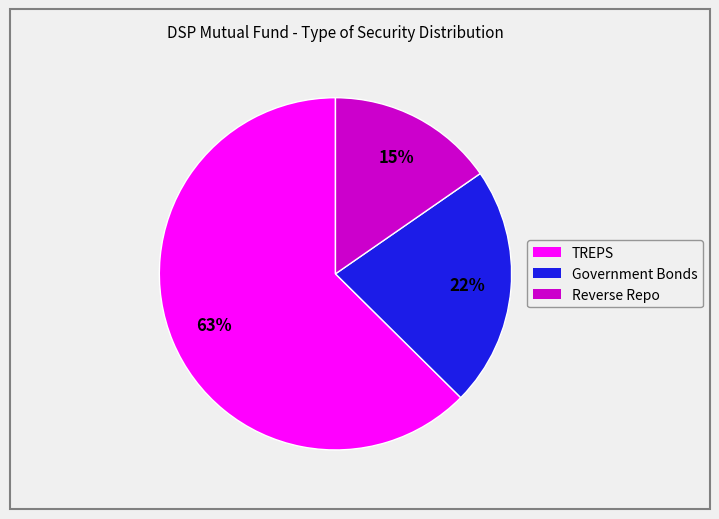

To the nearest percent, what is the difference between the Government Bonds and Reverse Repo slice percentages?

7%